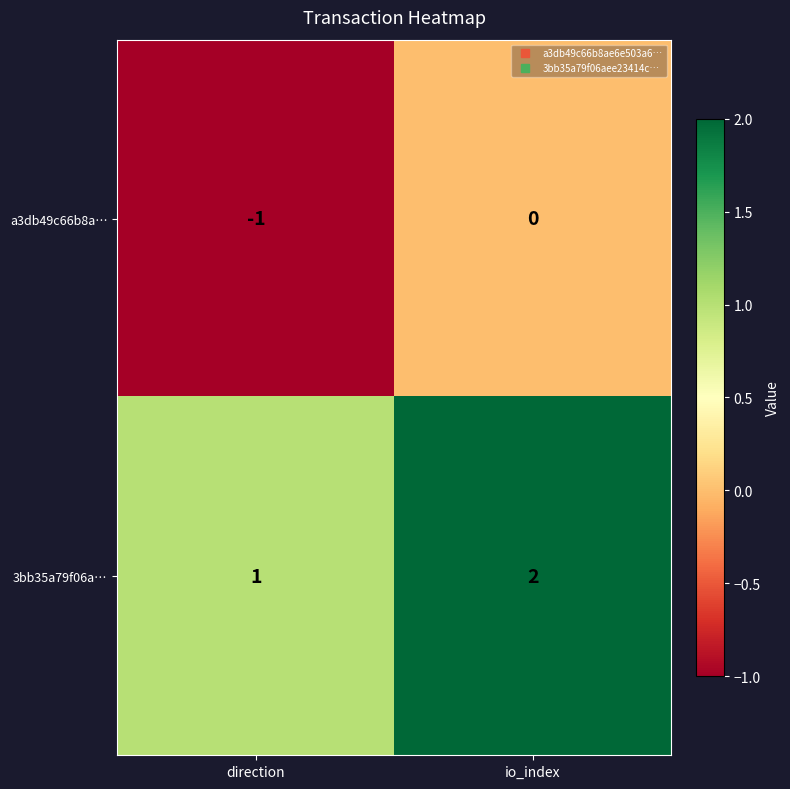

At io_index, list the series in order from smallest to largest.

a3db49c66b8a…, 3bb35a79f06a…